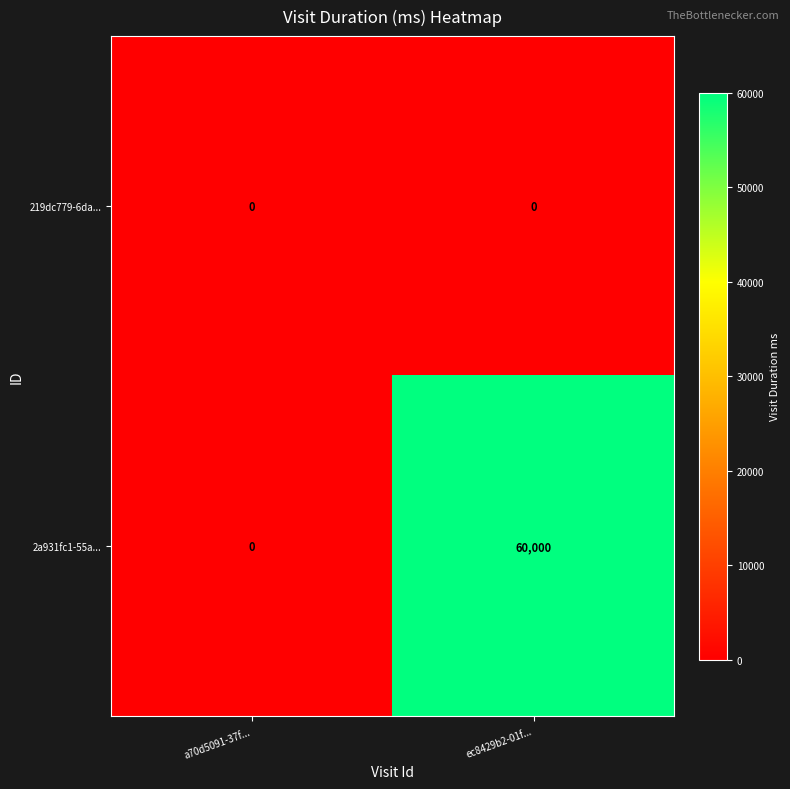

Which series has the largest range (max minus min)?

2a931fc1-55a...